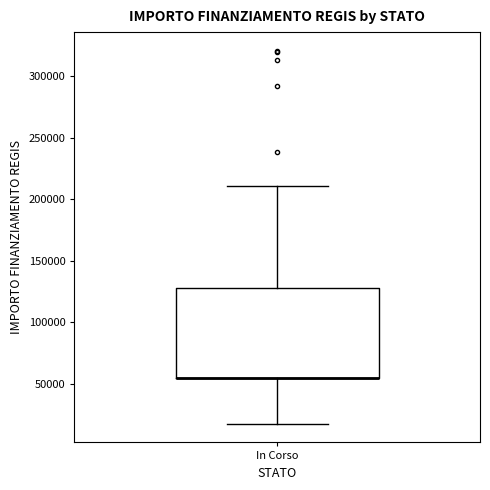

Transcribe this box plot: give where the median line is, the range the box spans, and where the two whiskers end, as read against the y-axis. The values are not printed on the chart, so give them approximately, as read against the axis.

median 55000 (drawn on the box's lower edge), box 55000 to 130000, whiskers 20000 to 210000